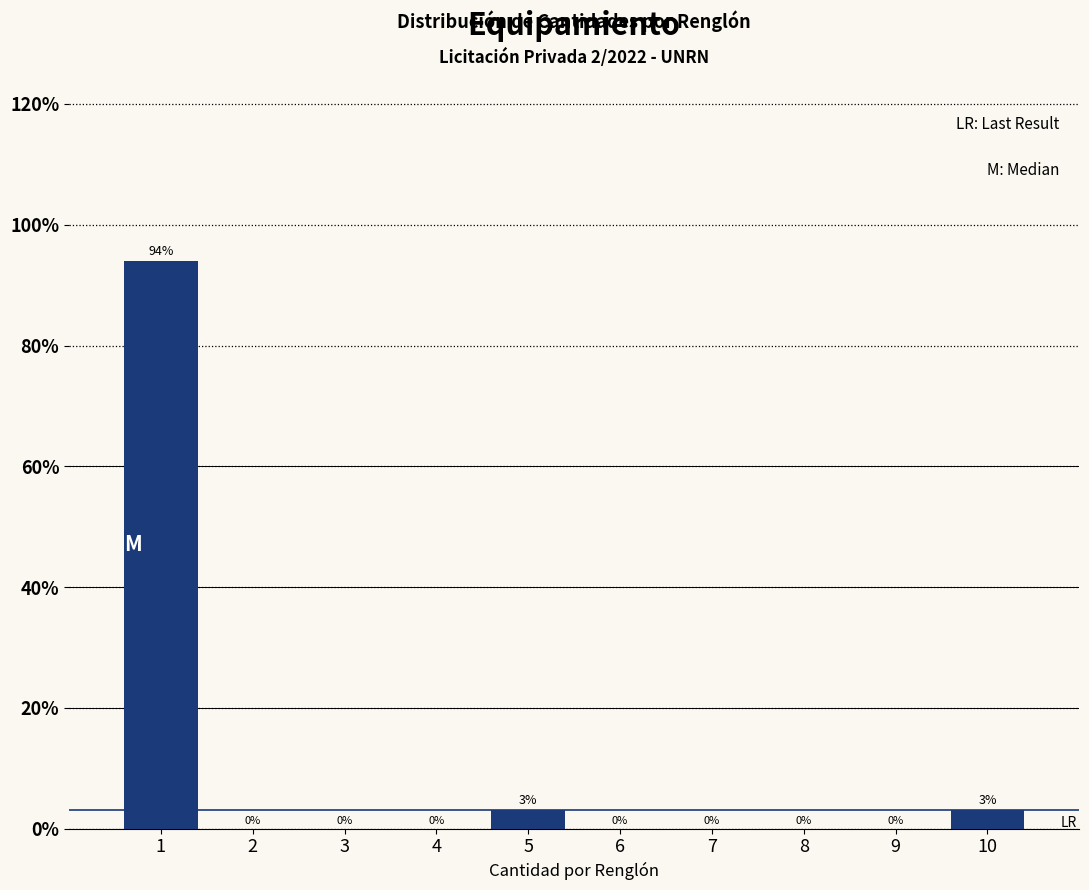

What is the change in value from 6 to 10?

+3.0